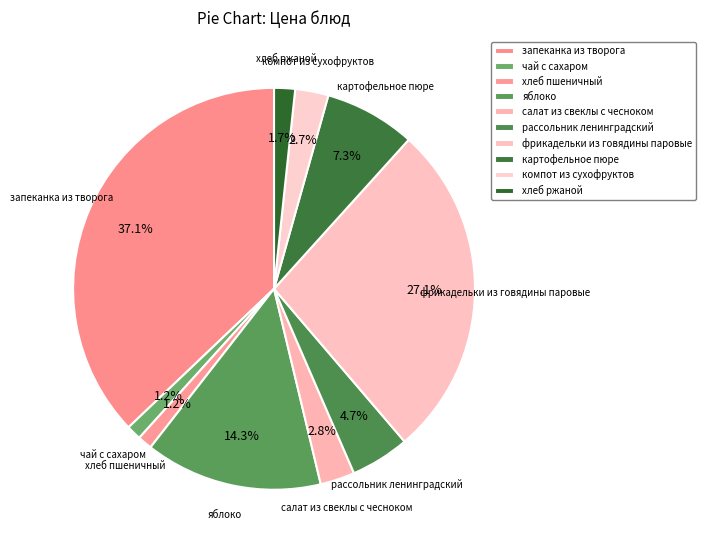

Count the number of slices in the pie.

10